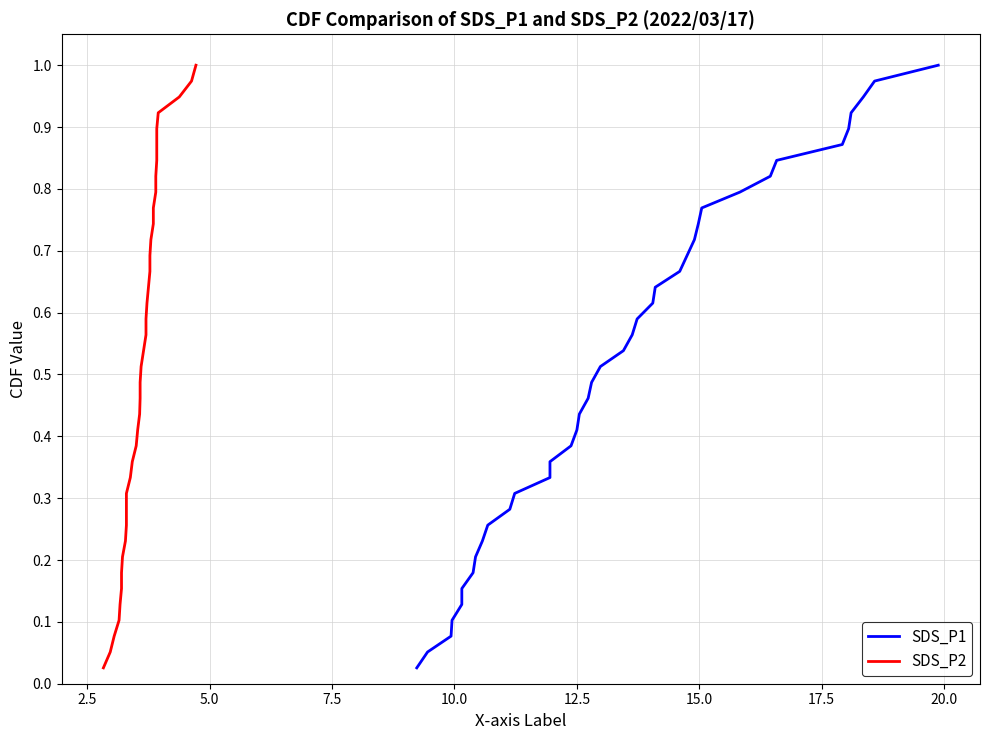

True or false: SDS_P2 and SDS_P1 intersect in this chart.

False